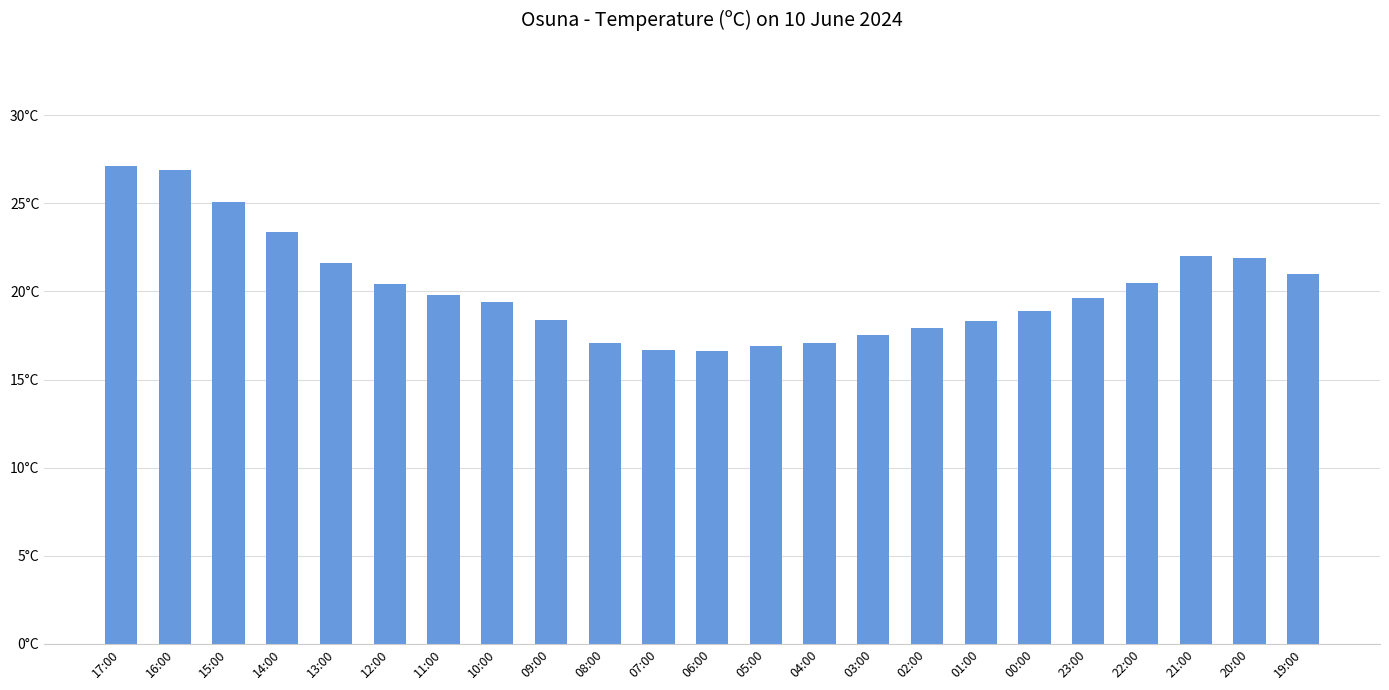

What is the difference between the maximum and minimum values?

10.5